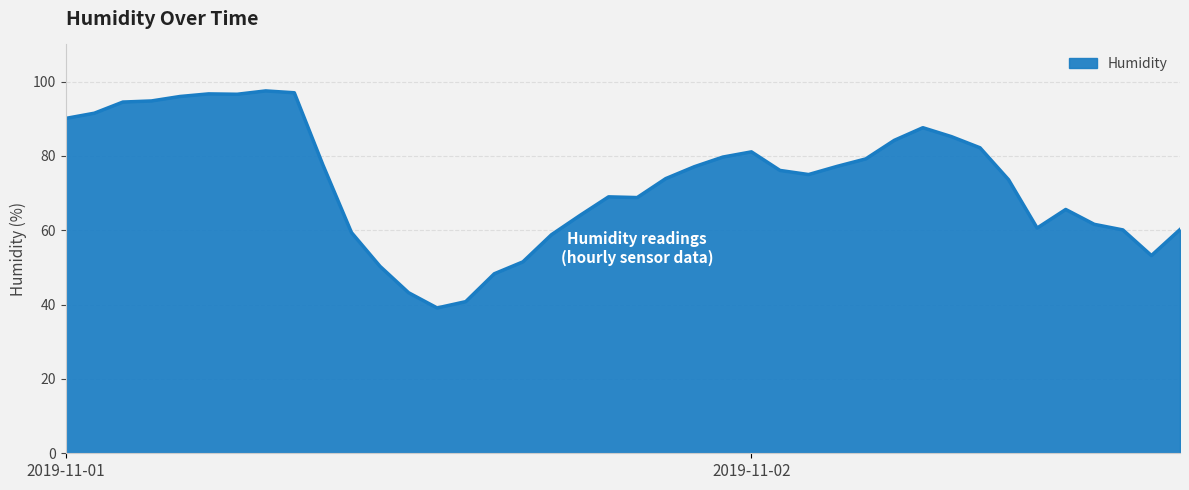

What is the difference between the maximum and minimum values?

58.4